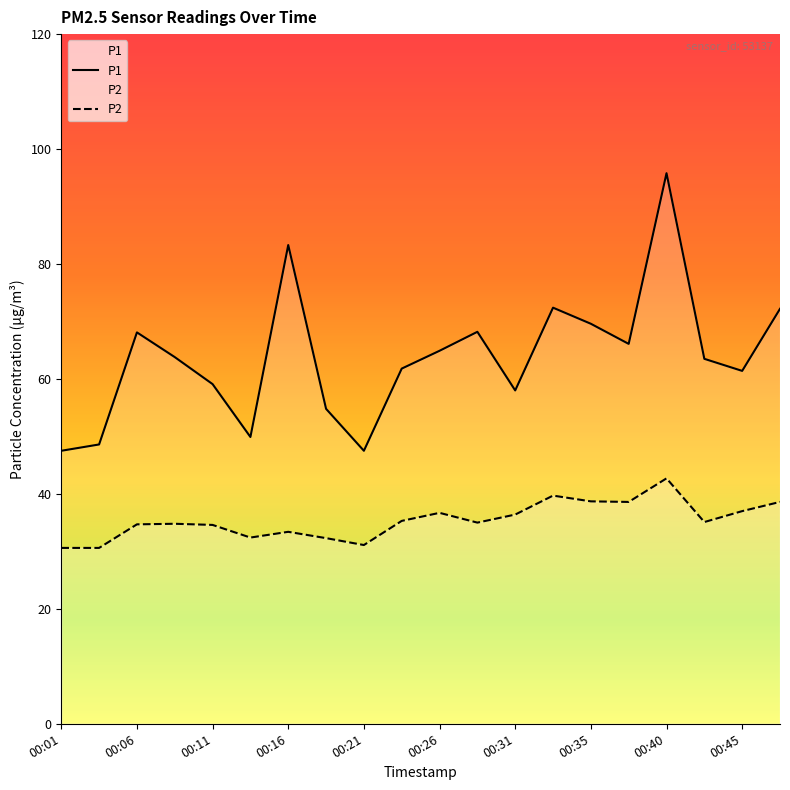

Is it true that P2 equals 35.3 at 00:23?

True